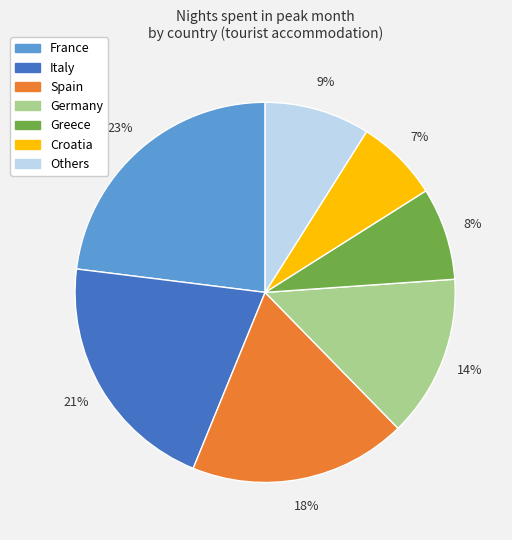

How many segments does this pie chart have?

7